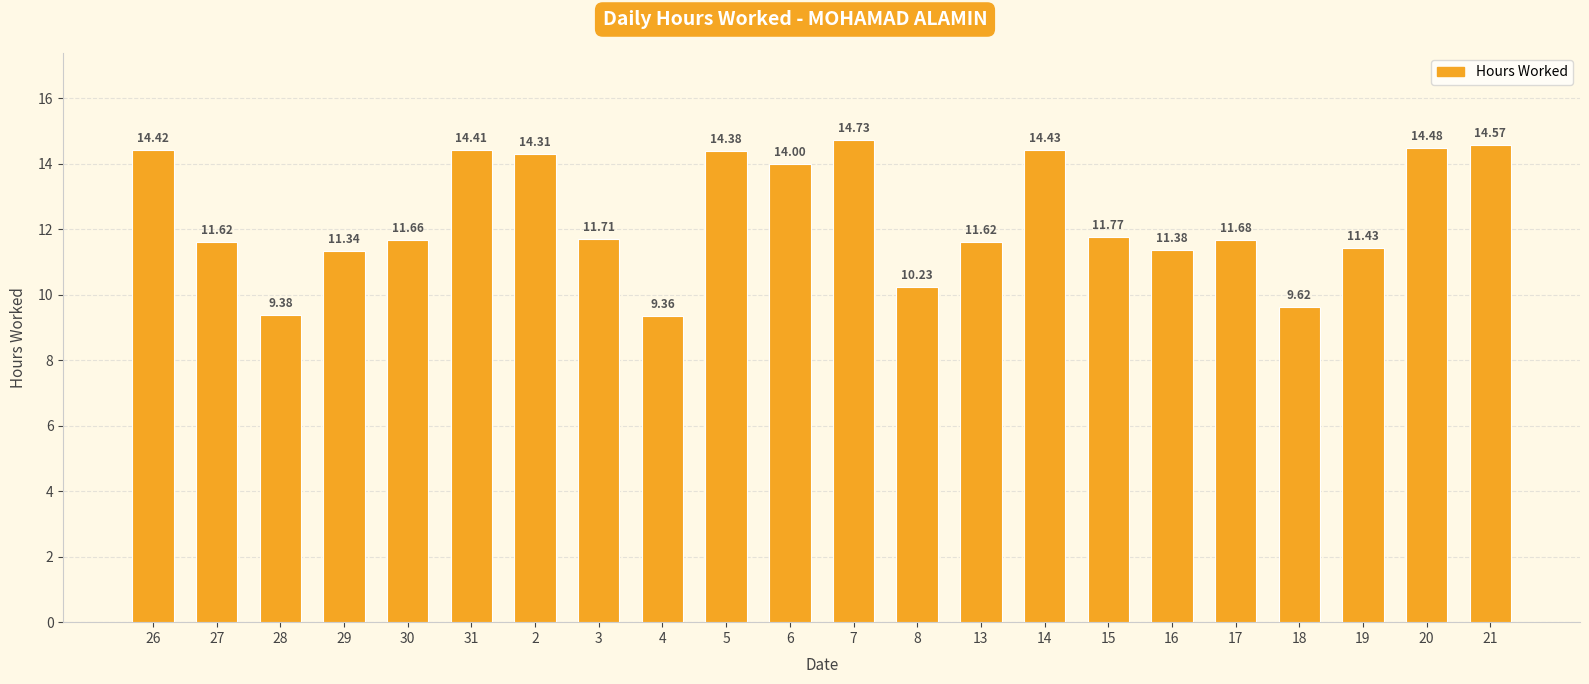

What is the ratio of the value at 21 to the value at 17?

1.2